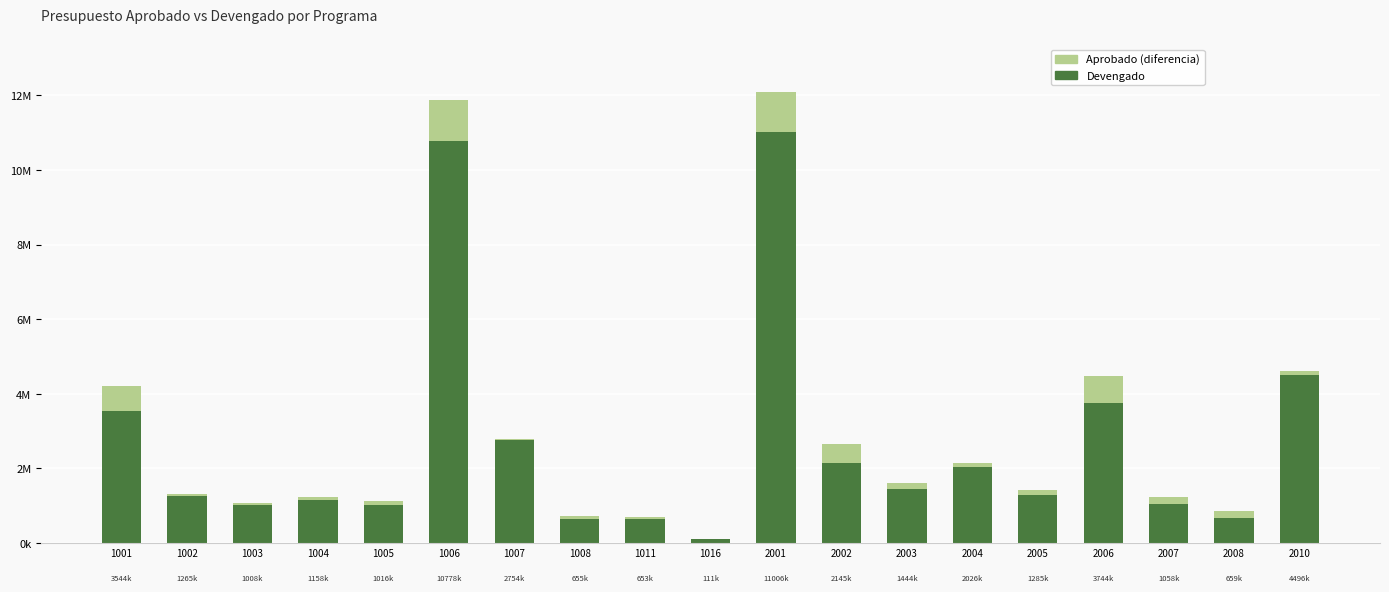

True or false: Devengado (base) has a value of 1301517.5 at 1001.

False